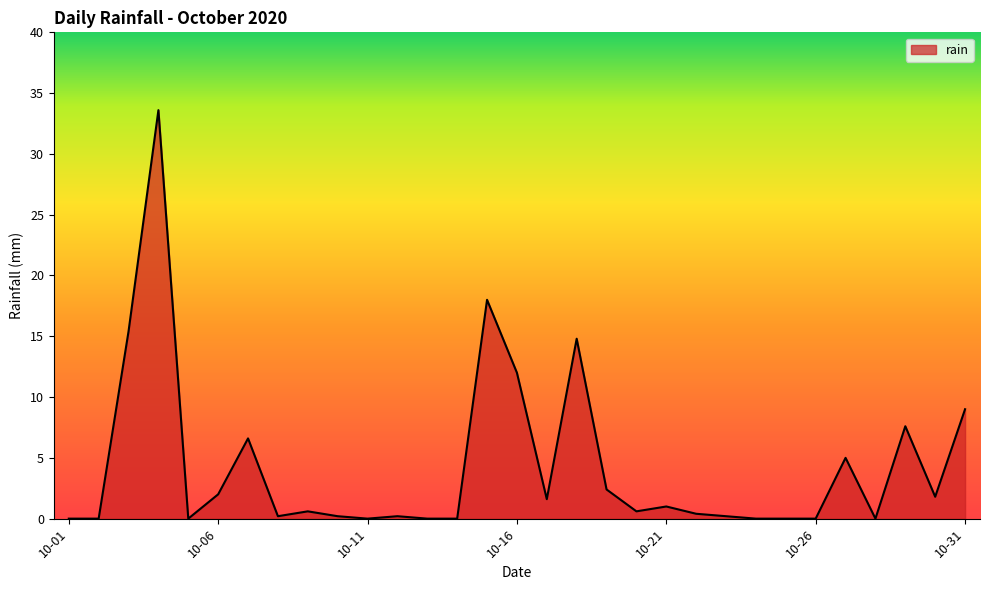

What is the greatest value displayed?

33.6